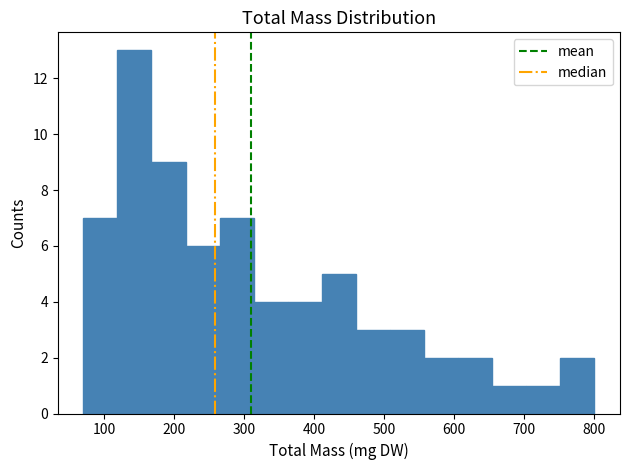

Over which range of the x-axis is the bar tallest?

120 to 170